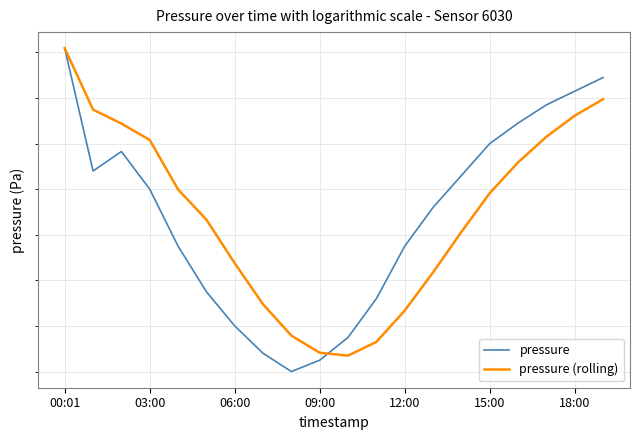

At which category does pressure (rolling) reach its first local valley?

10